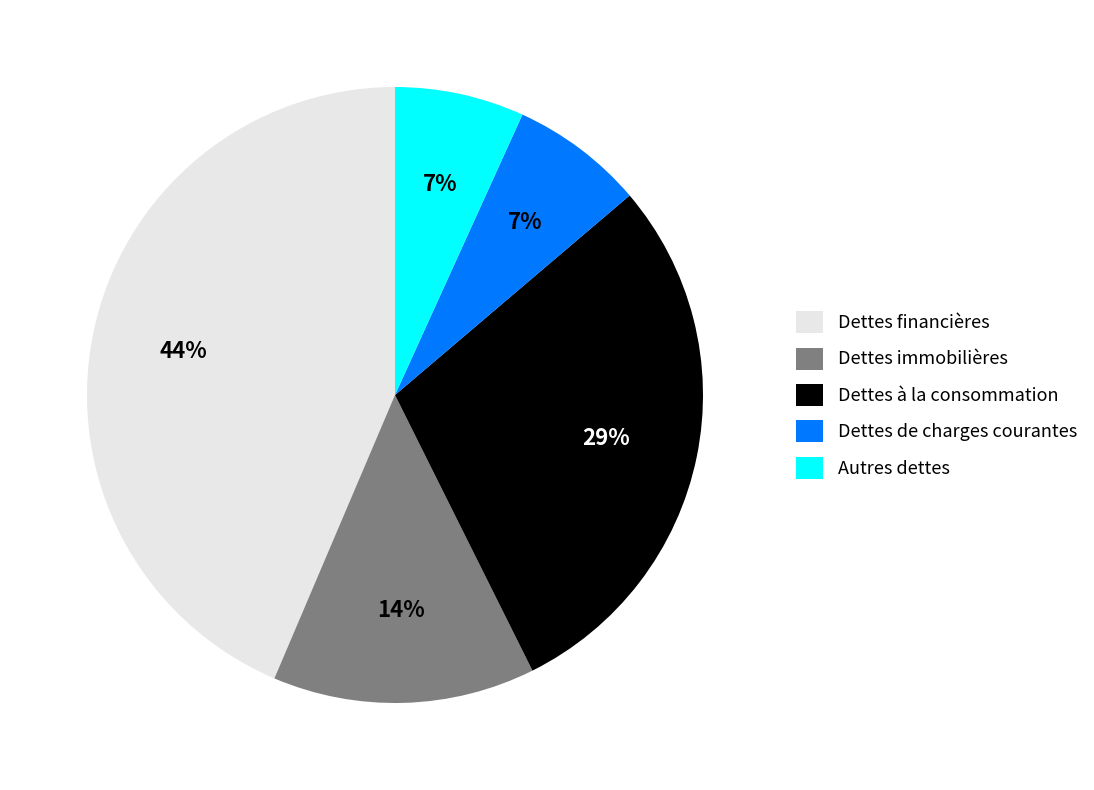

What is the largest slice in the pie chart?

Dettes financières